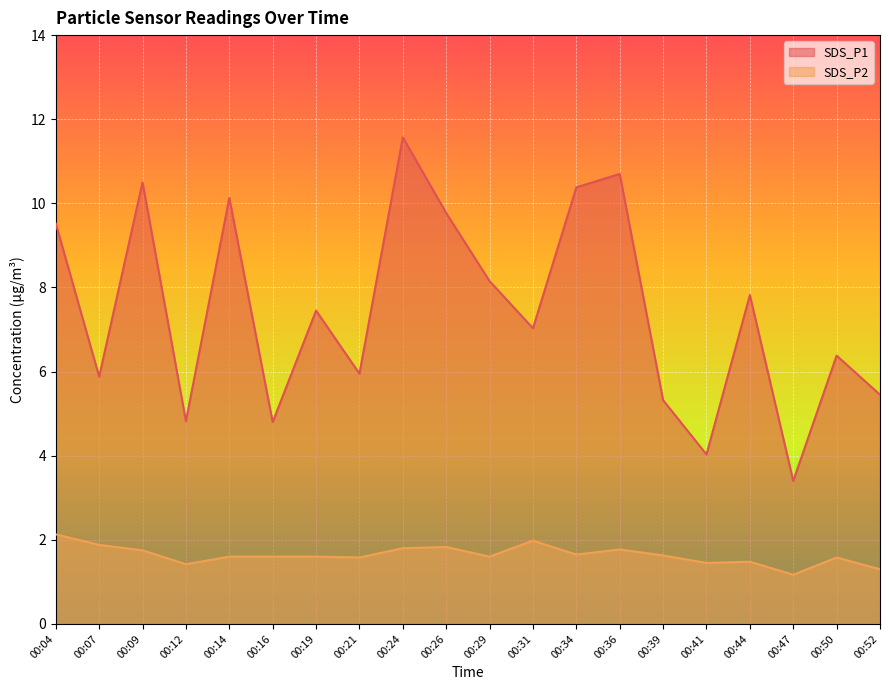

How many lines are shown in the chart?

2